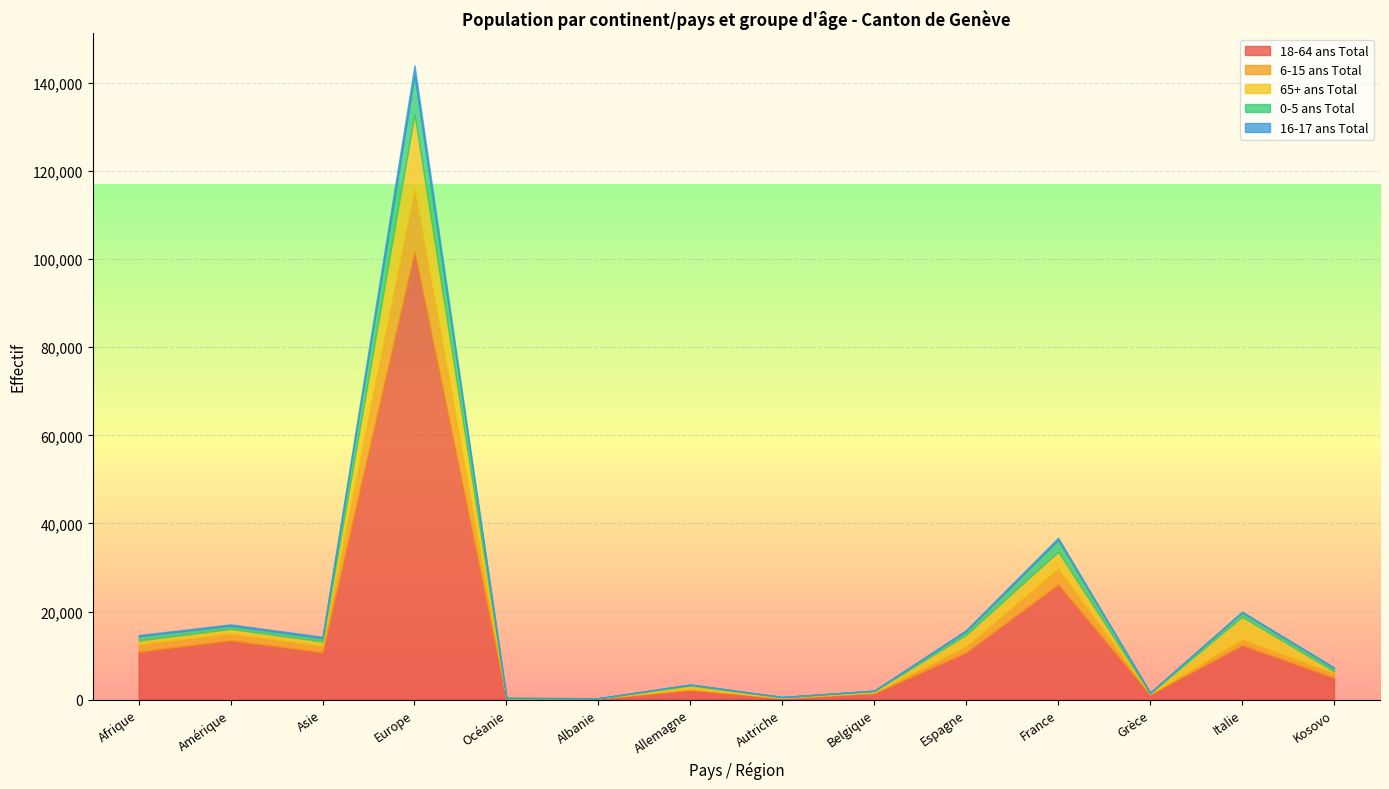

Where does the 0-5 ans Total series first go above 747?

Afrique